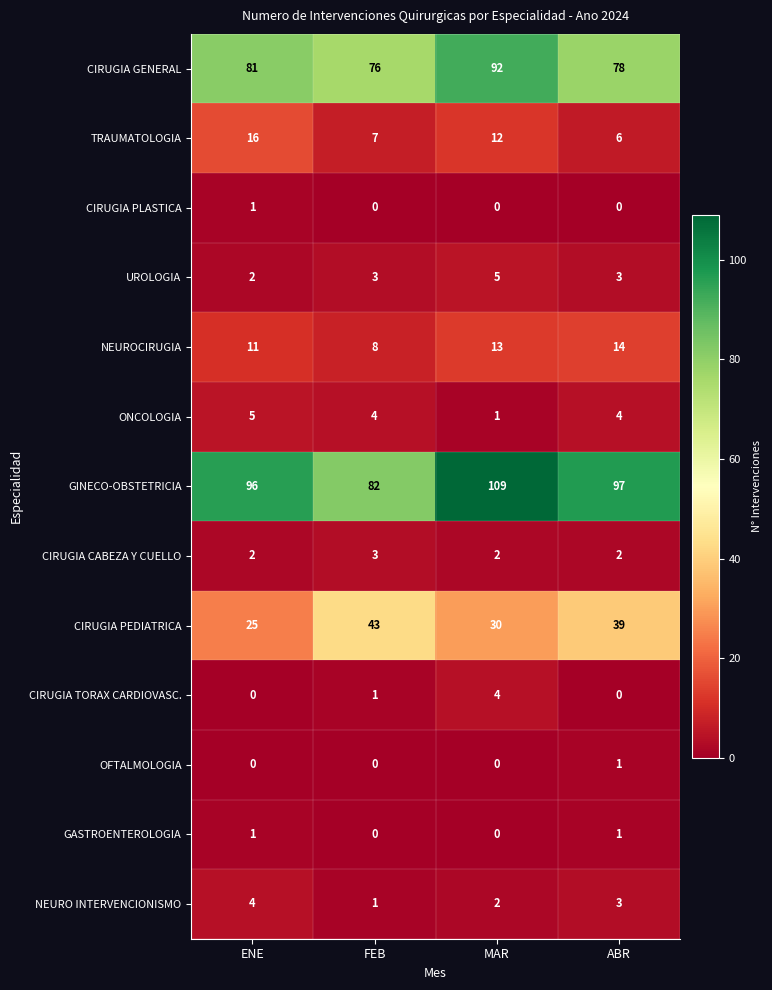

What is the difference between the CIRUGIA TORAX CARDIOVASC. values at ABR and MAR?

4